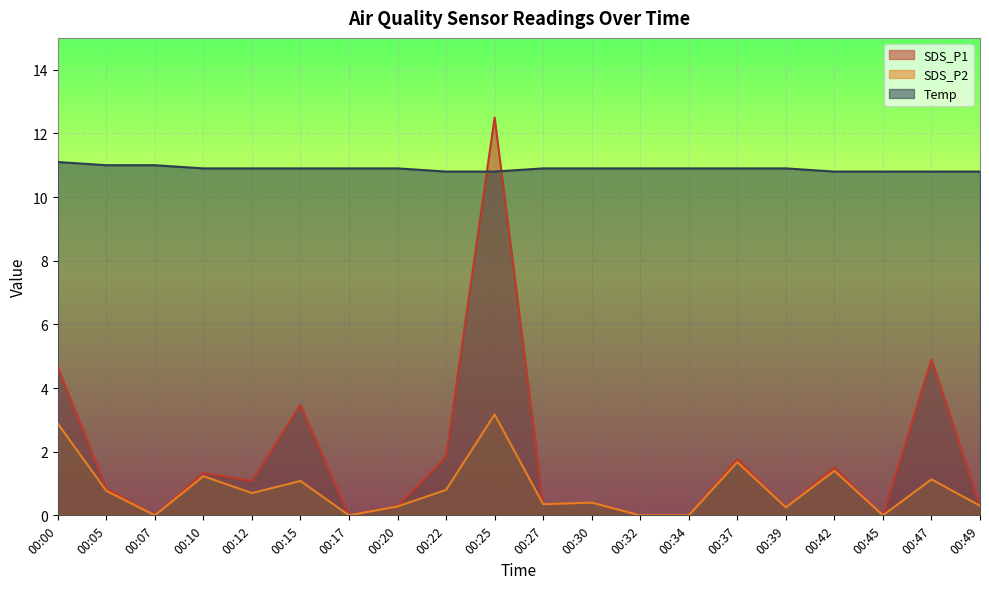

How many distinct data groups are displayed?

3